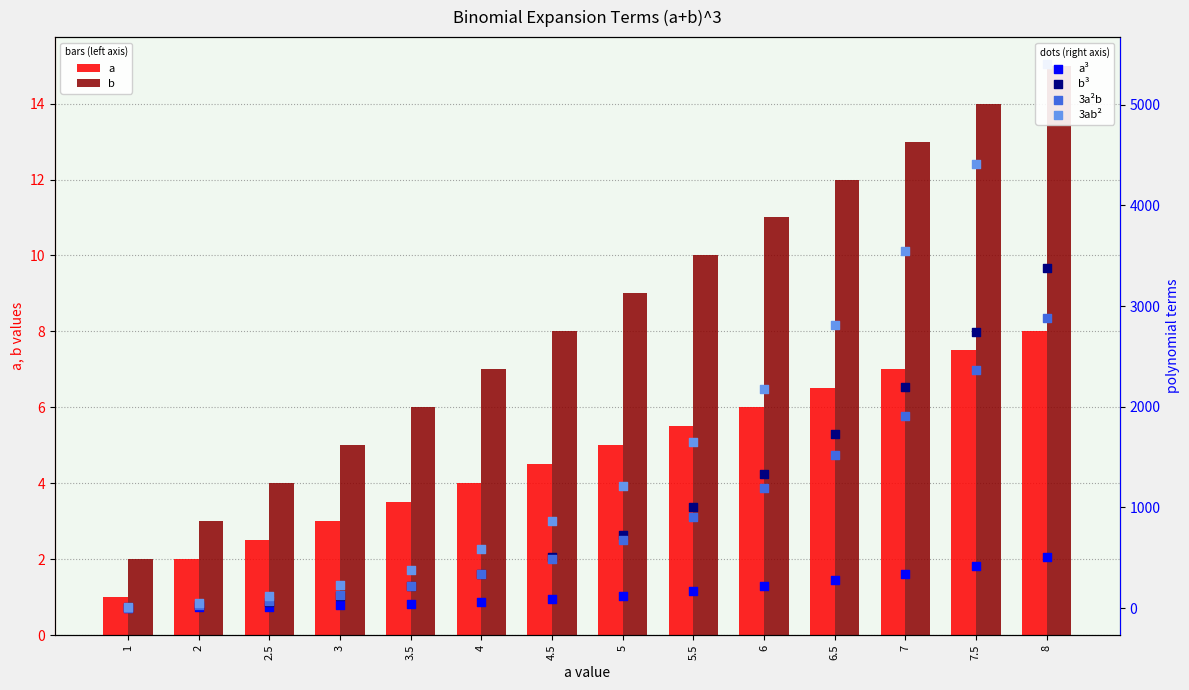

Which series contains the lowest Y value?

a